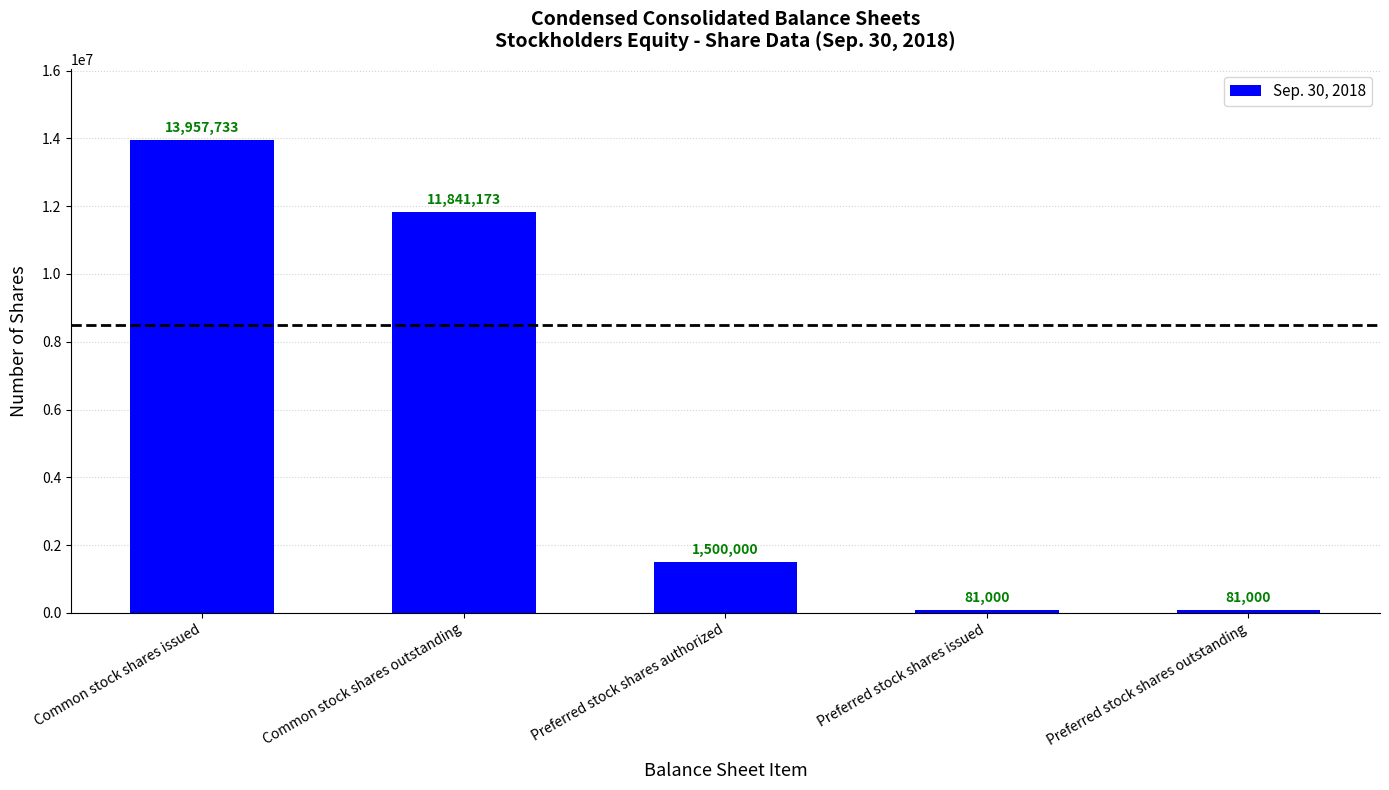

The chart shows a value of 3037152 at Common stock shares issued. True or false?

False